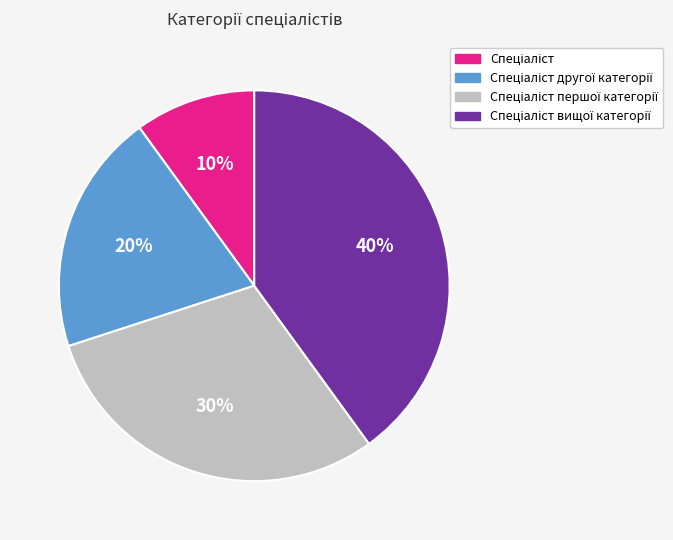

Does any single category account for the majority?

No